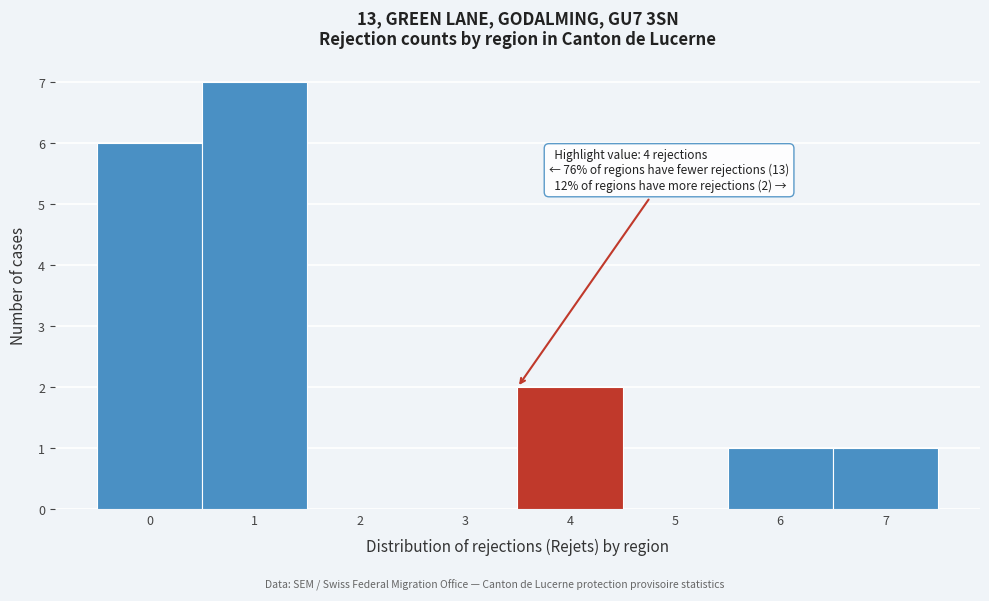

Reading right to left, what are all the values shown in this chart?

7=1	6=1	5=0	4=2	3=0	2=0	1=7	0=6